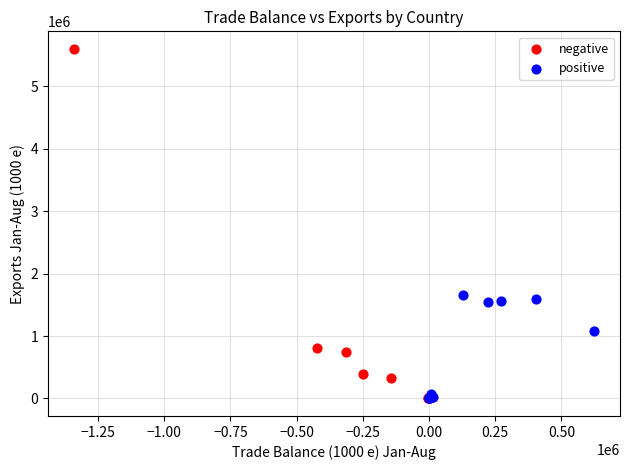

Which series has the widest spread of Y values?

negative